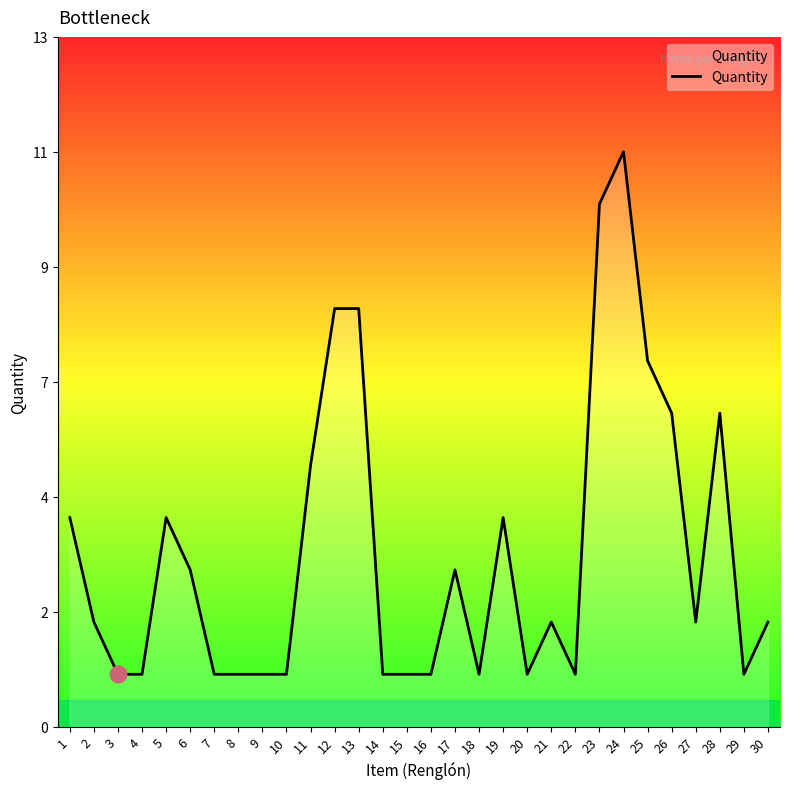

Does the chart have visible grid lines?

No